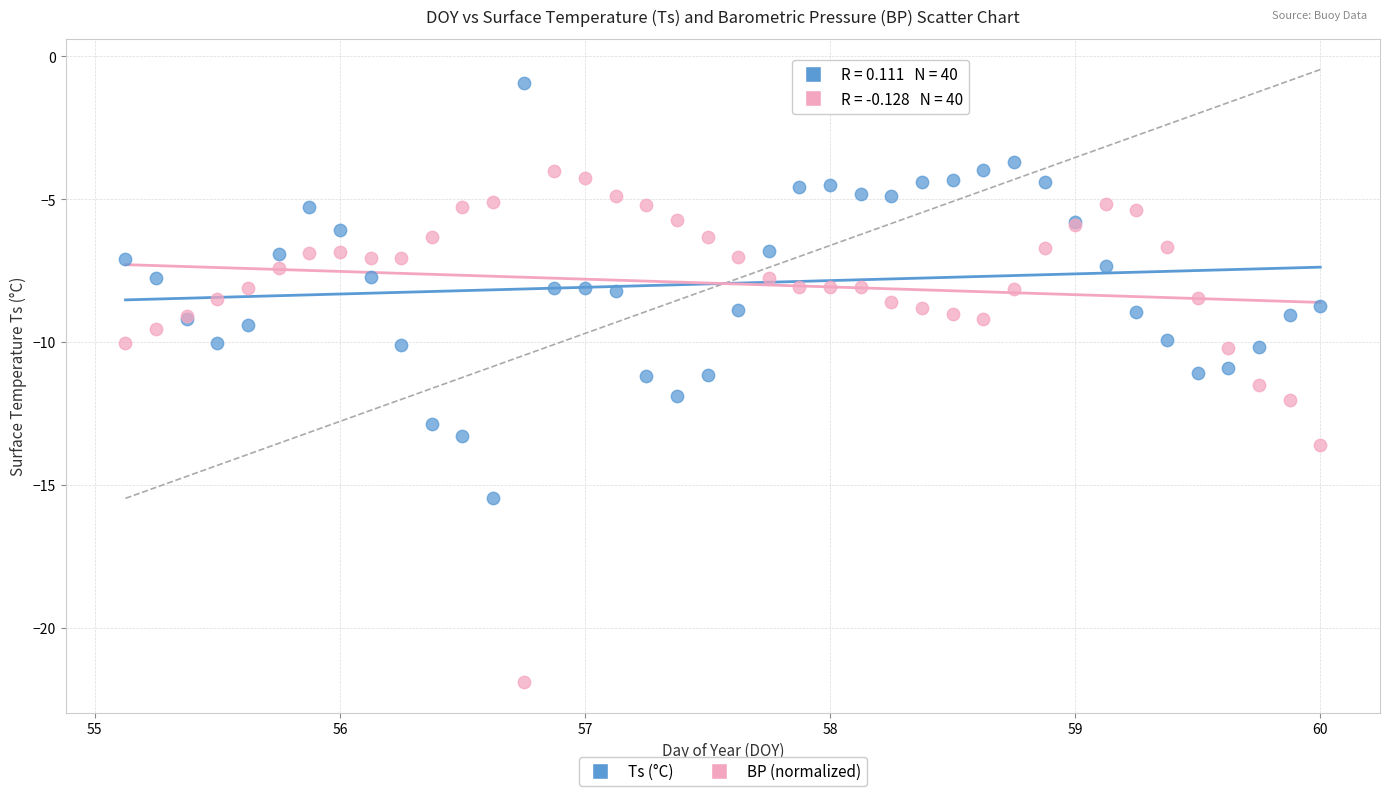

What is the X range (max minus min) for the scatter plot?

4.9